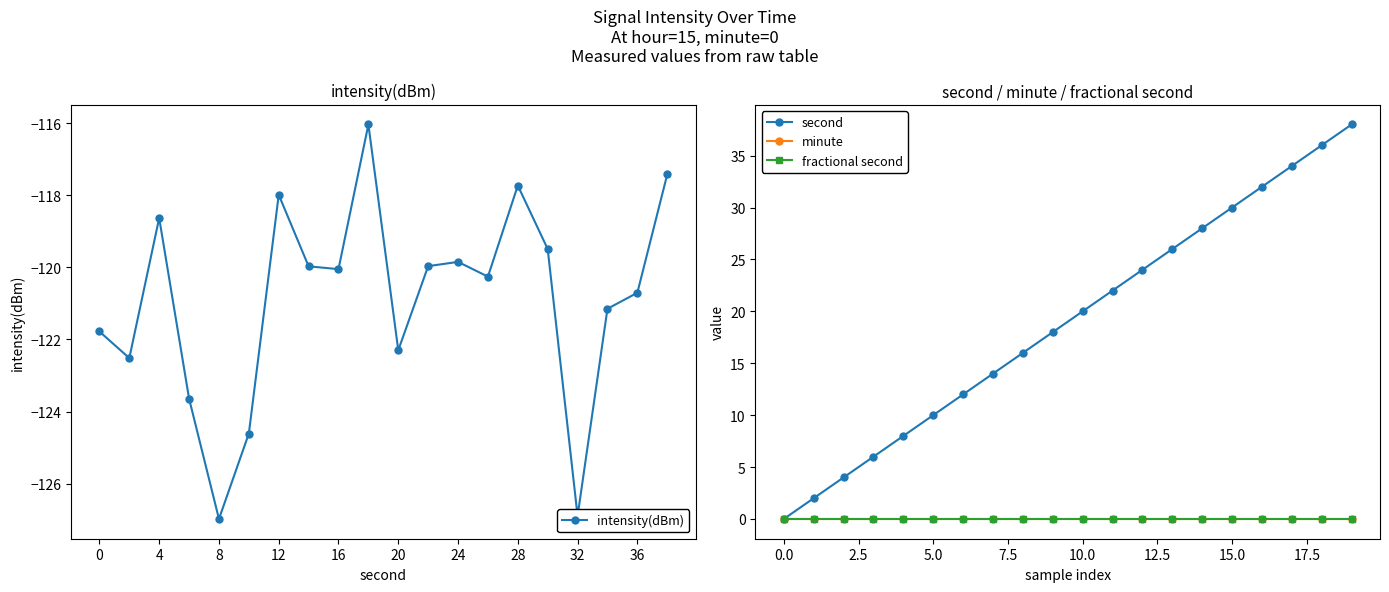

True or false: fractional second has a value of 0.0 at 32.

True